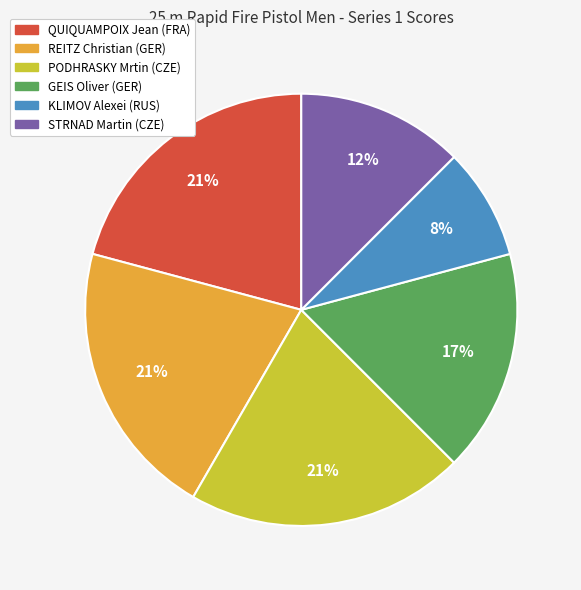

To the nearest percent, what portion does QUIQUAMPOIX Jean (FRA) represent?

21%